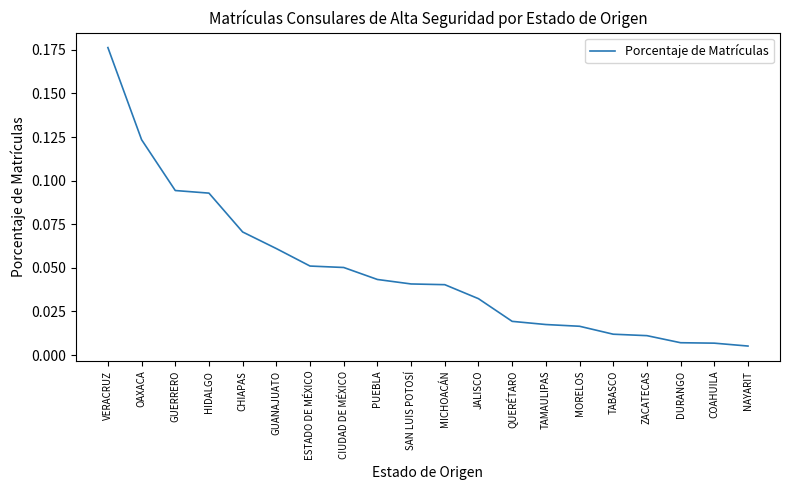

Which category has the lowest value across all series?

NAYARIT